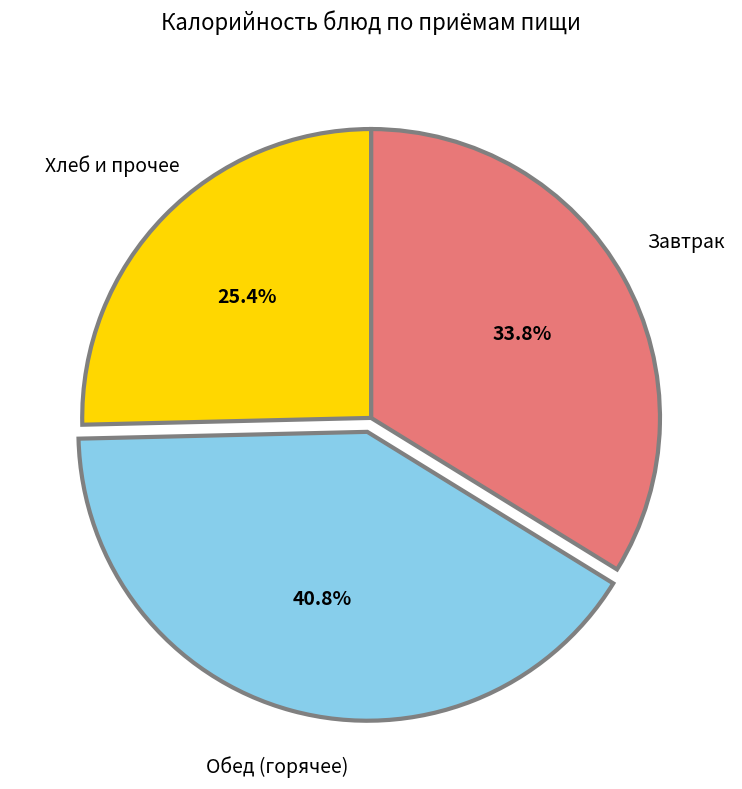

Does any single category account for the majority?

No